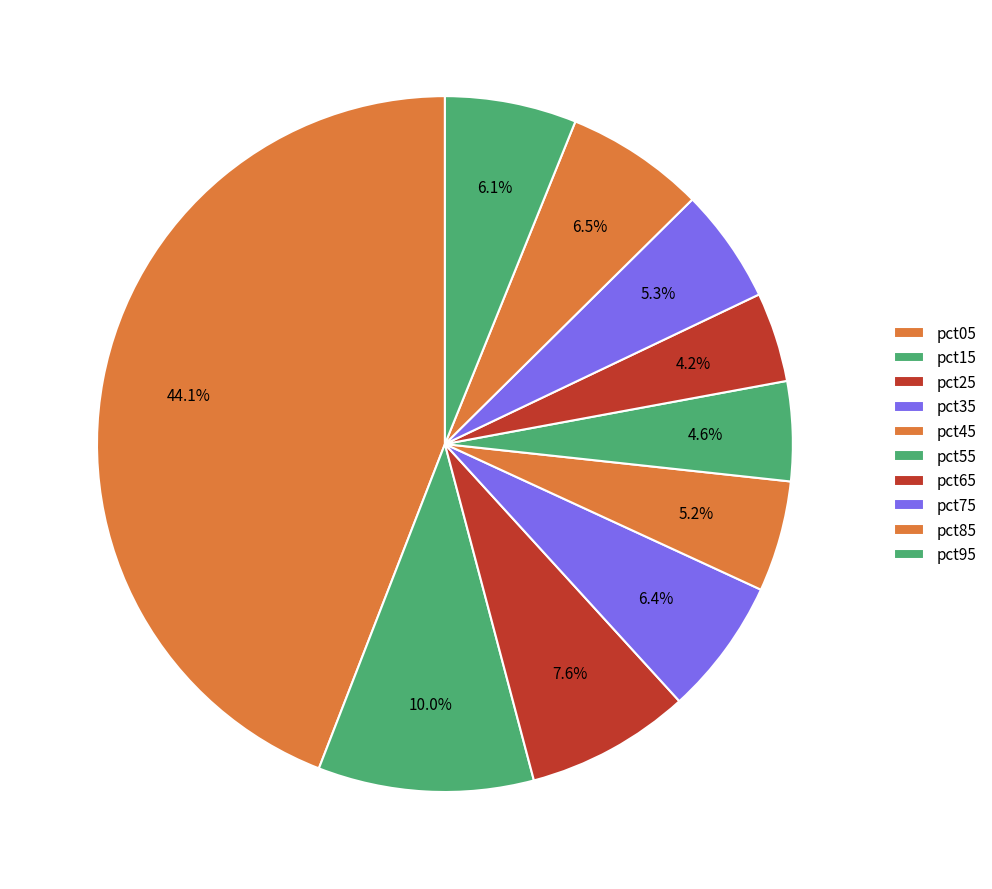

Is pct25 the majority of the pie?

No